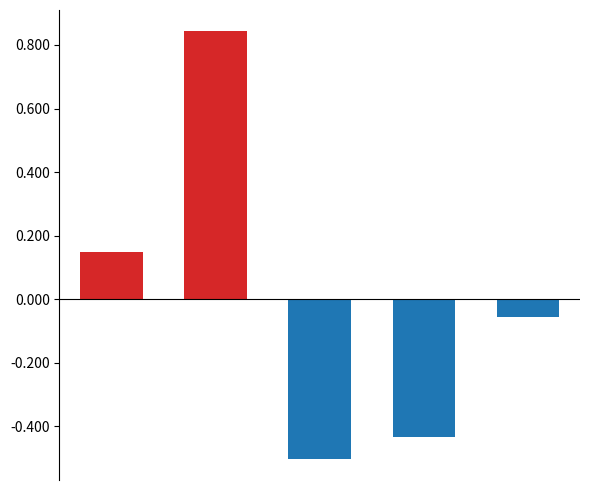

The negative series shows -0.1 at 3. True or false?

False